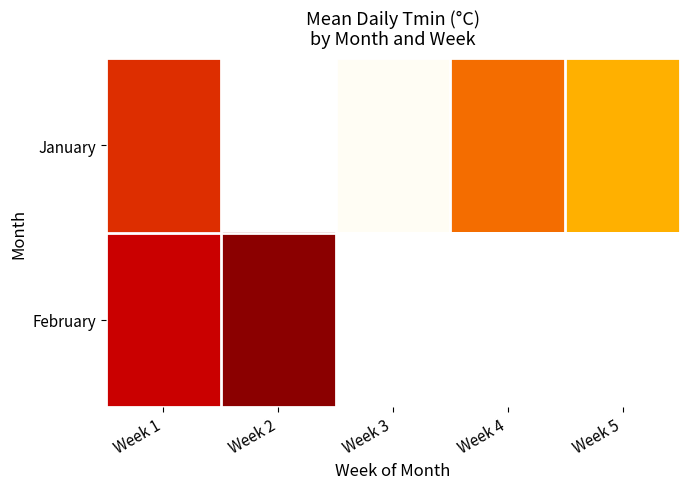

Count the number of data series in this chart.

2